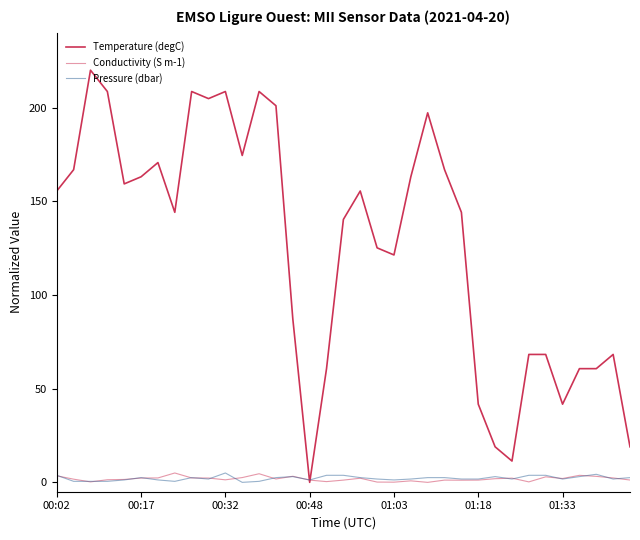

Is this an area chart (filled region under the line)?

No